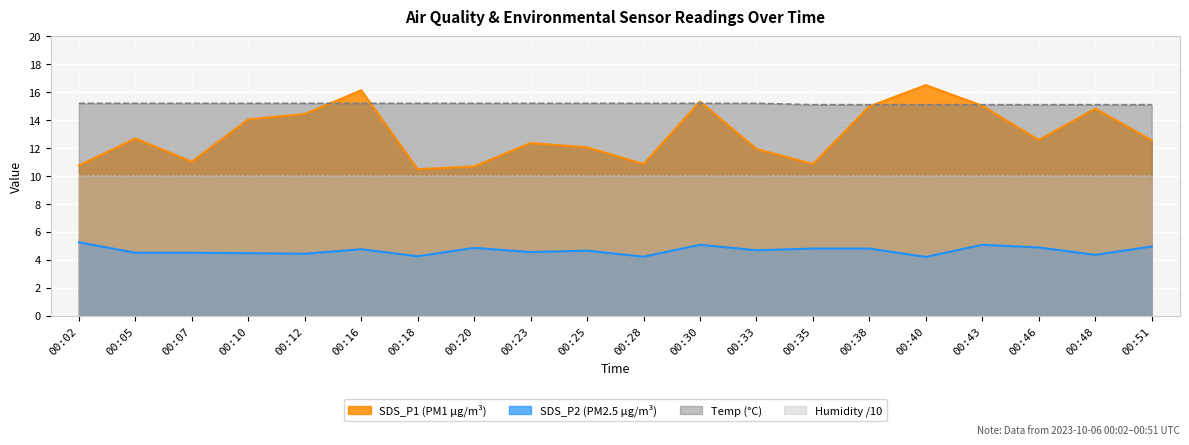

Where is the first local minimum for SDS_P1?

00:07